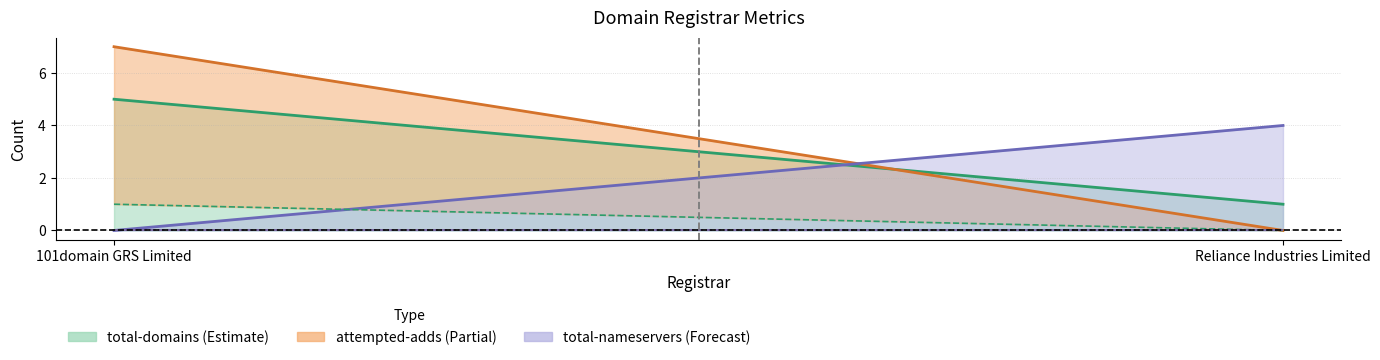

At how many categories does at least one series exceed 3?

2